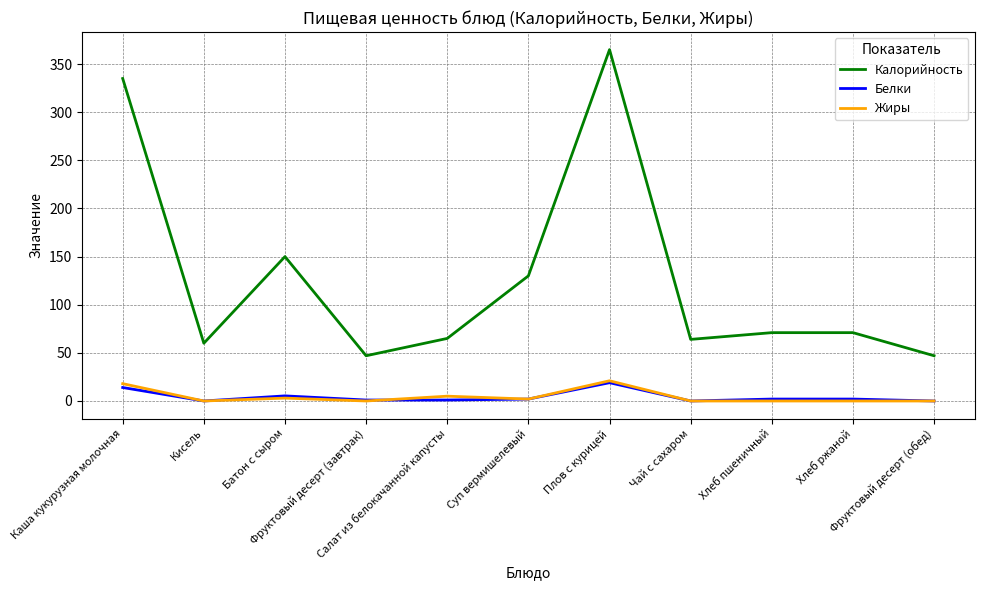

True or false: Калорийность and Жиры cross at least once.

False